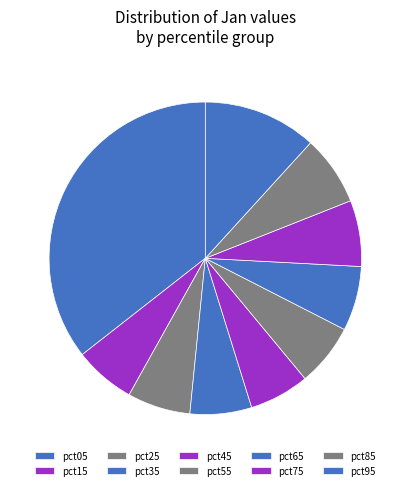

What is the change in value from pct05 to pct95?

-1.0